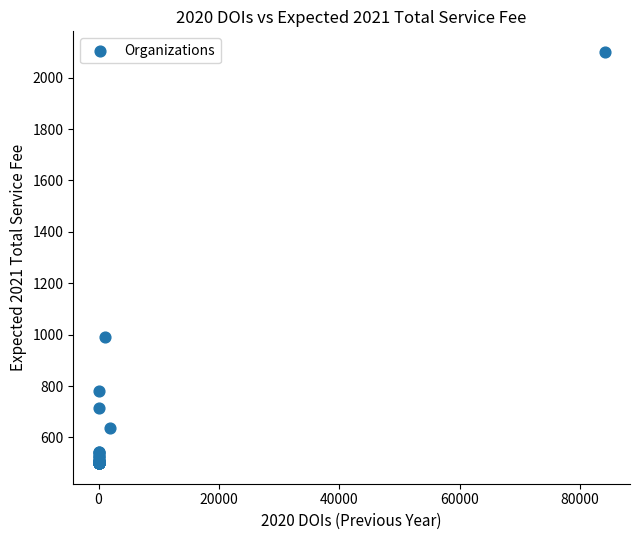

What Y value in the scatter plot is closest to 1300?

990